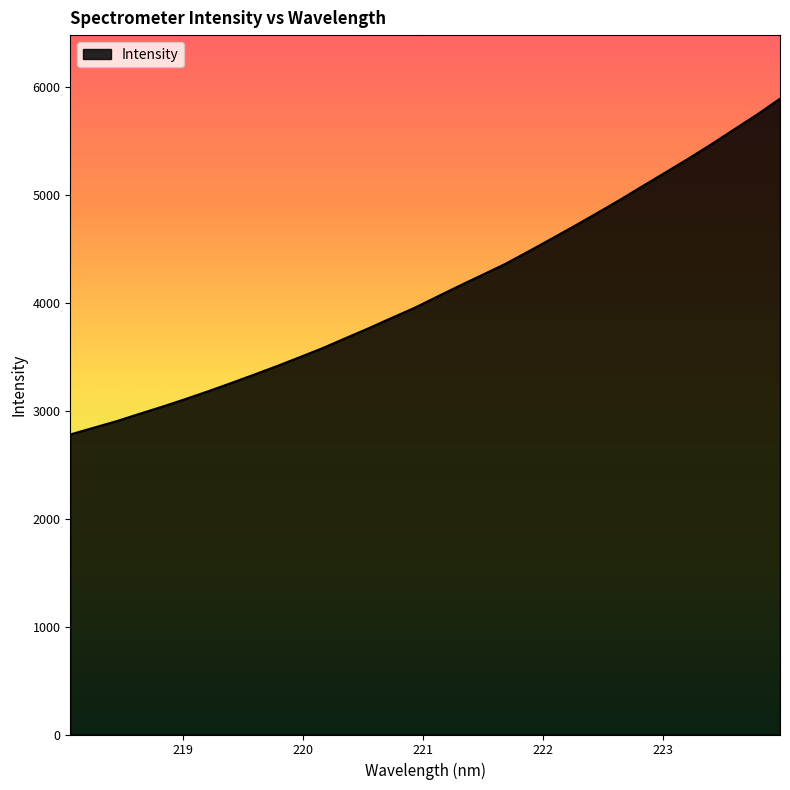

What is the average value?

4119.9